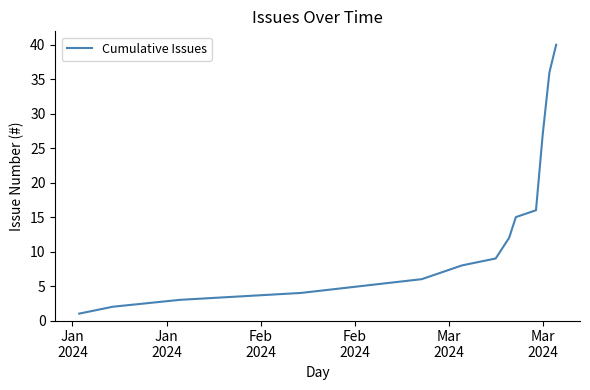

What is the greatest value displayed?

40